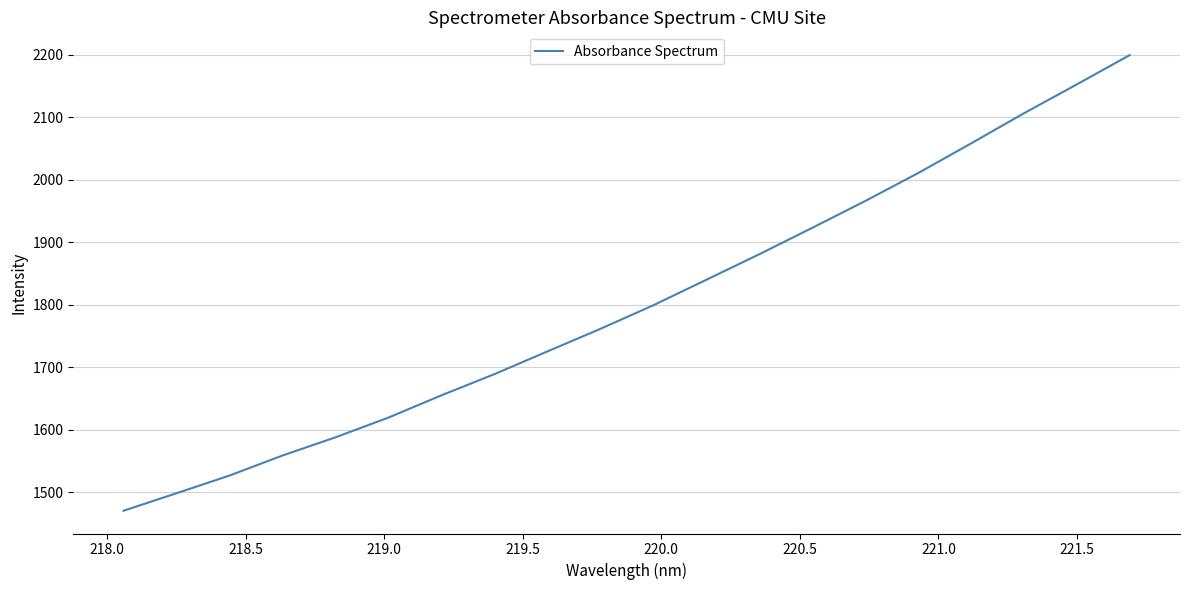

Reading left to right, list all the values displayed in this chart.

1470.2	1498.2	1526.5	1558.6	1587.8	1619.3	1655.0	1688.9	1725.2	1761.4	1799.2	1839.9	1880.8	1923.1	1966.0	2010.7	2058.2	2106.5	2152.8	2199.7